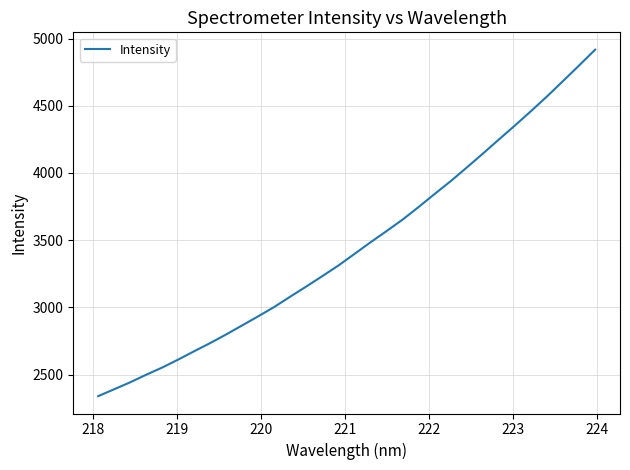

What is the difference between the maximum and minimum values?

2578.9